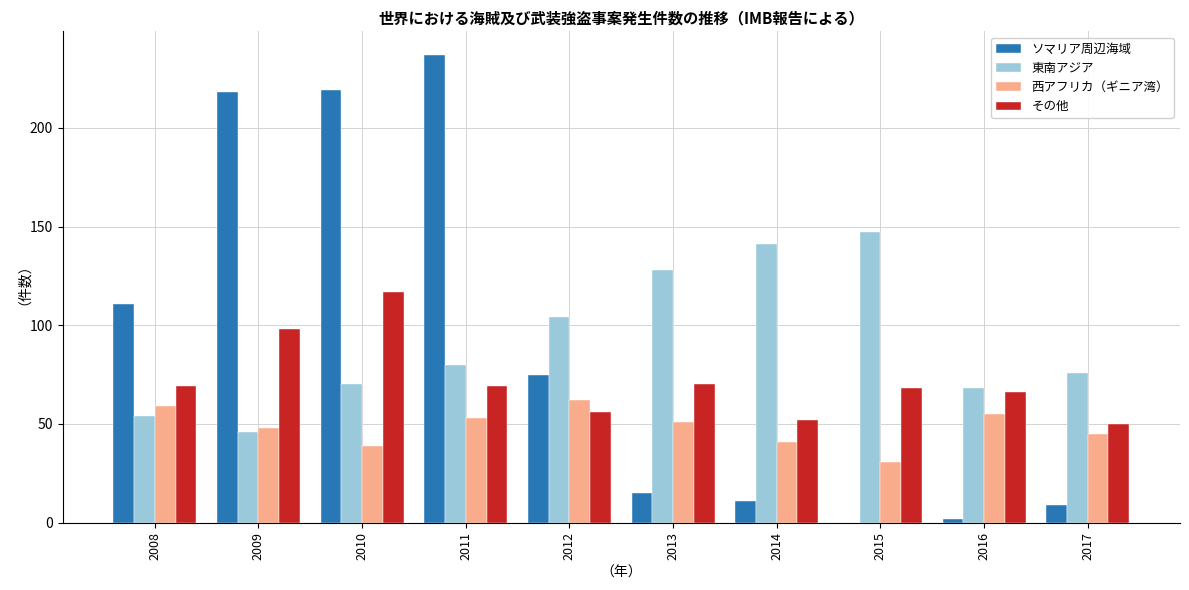

Reading right to left, list all the values displayed in this chart.

ソマリア周辺海域: 2017=9	2016=2	2015=0	2014=11	2013=15	2012=75	2011=237	2010=219	2009=218	2008=111
東南アジア: 2017=76	2016=68	2015=147	2014=141	2013=128	2012=104	2011=80	2010=70	2009=46	2008=54
西アフリカ（ギニア湾）: 2017=45	2016=55	2015=31	2014=41	2013=51	2012=62	2011=53	2010=39	2009=48	2008=59
その他: 2017=50	2016=66	2015=68	2014=52	2013=70	2012=56	2011=69	2010=117	2009=98	2008=69